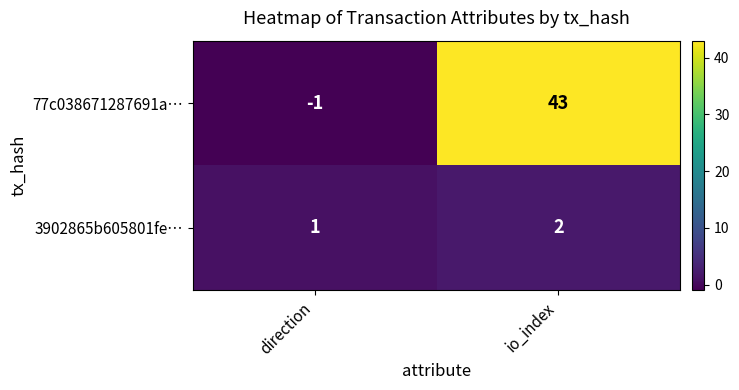

Reading left to right, extract all data points from this chart.

77c038671287691a…: direction=-1	io_index=43
3902865b605801fe…: direction=1	io_index=2